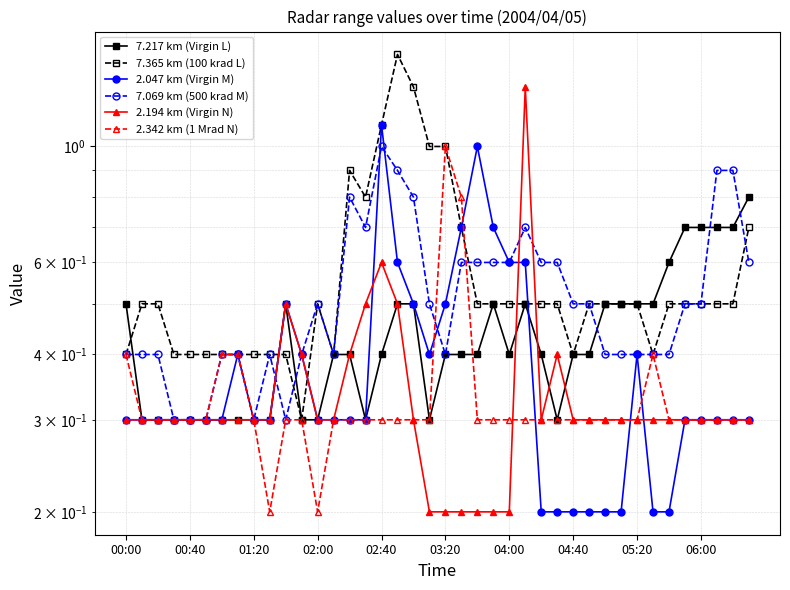

What is the difference between the 7.365 km (100 krad L) values at 18 and 39?

0.6